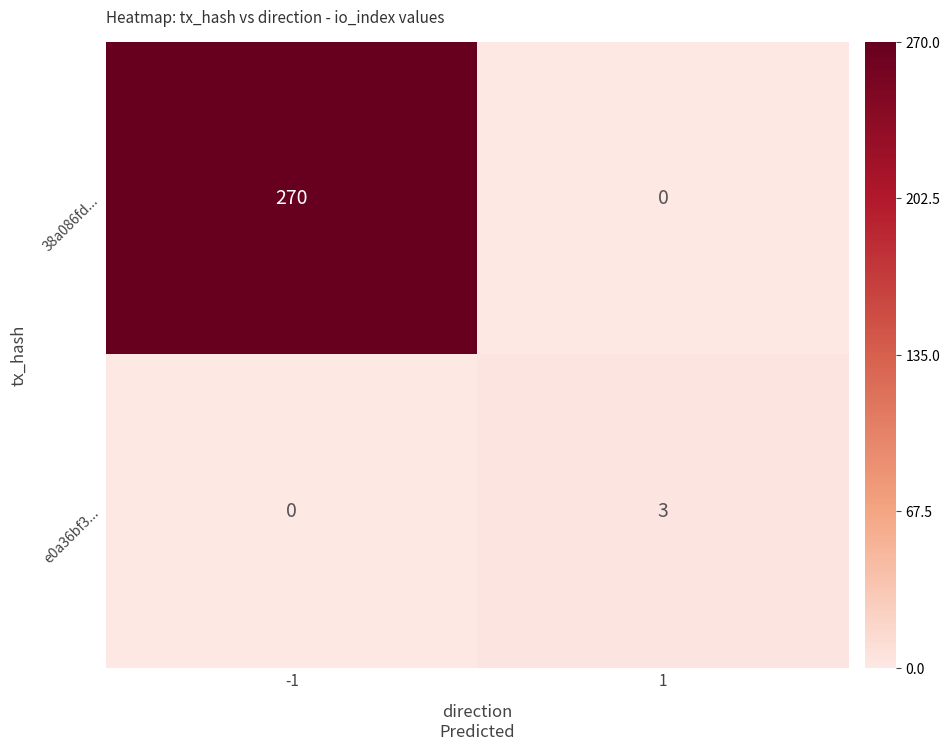

Reading left to right, what are all the values shown in this chart?

38a086fd...: -1=270	1=0
e0a36bf3...: -1=0	1=3